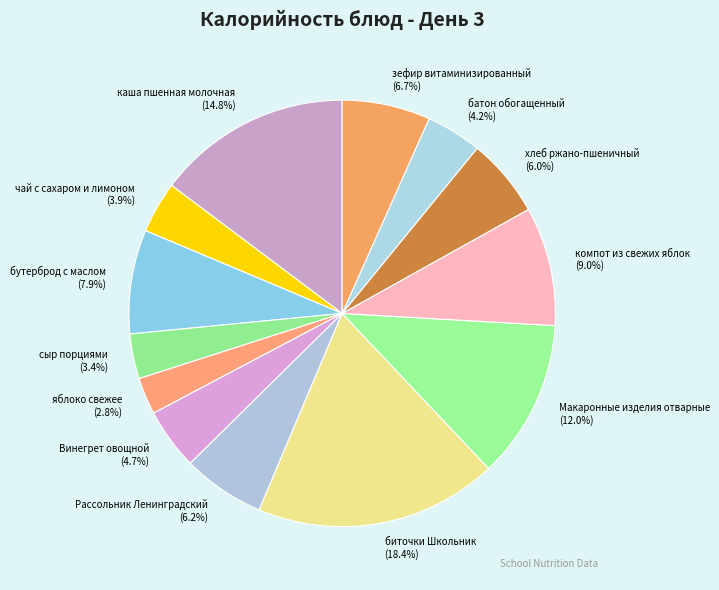

True or false: Винегрет овощной accounts for 18% of the total.

False